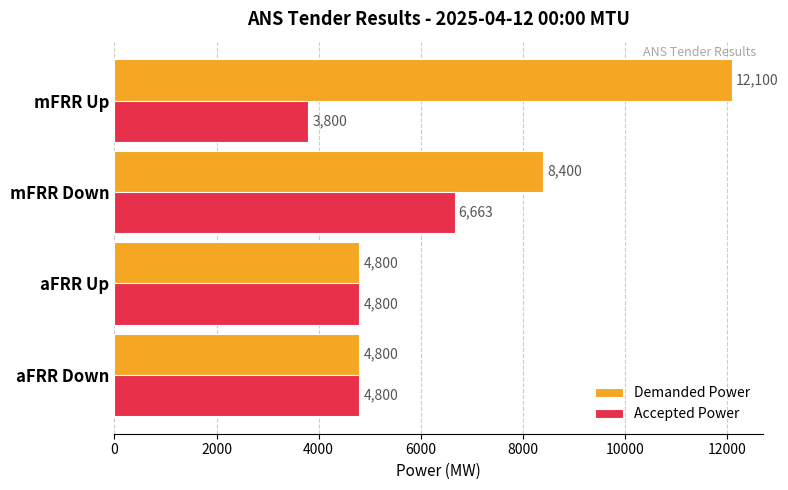

True or false: Demanded Power has a value of 2317 at aFRR Up.

False